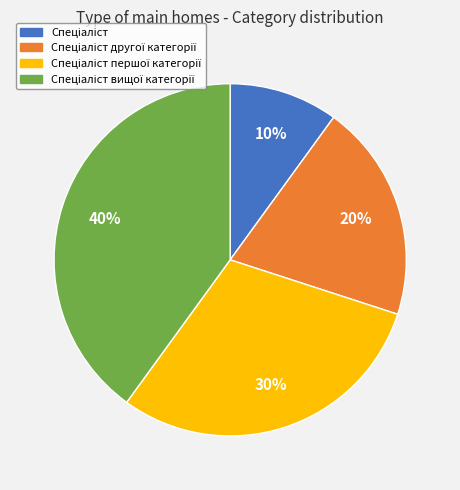

Is there any slice that represents more than half of the pie?

No